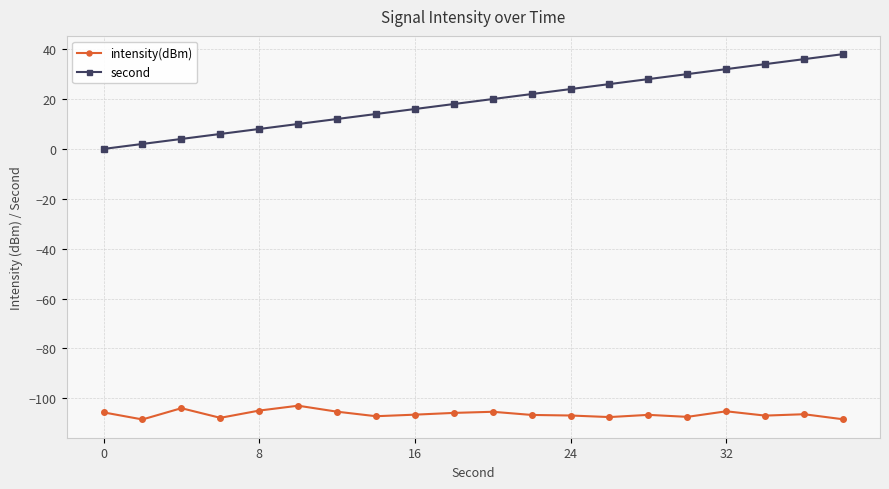

Which series has the widest spread of values?

second